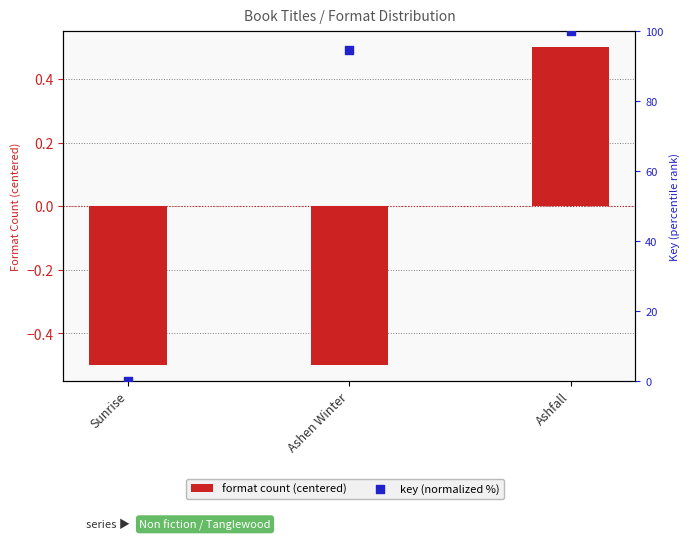

At which category is the sum across all series the highest?

Ashfall